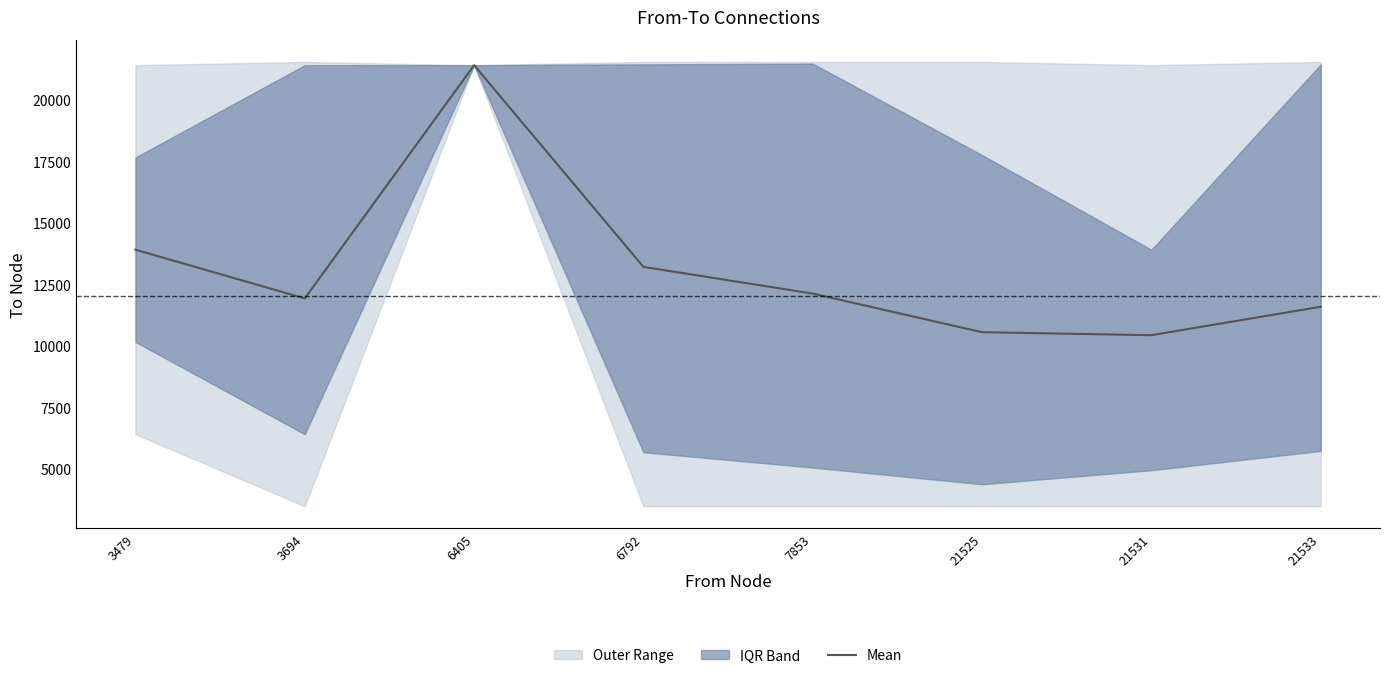

The chart shows a value of 11921.4 at 3694. True or false?

True